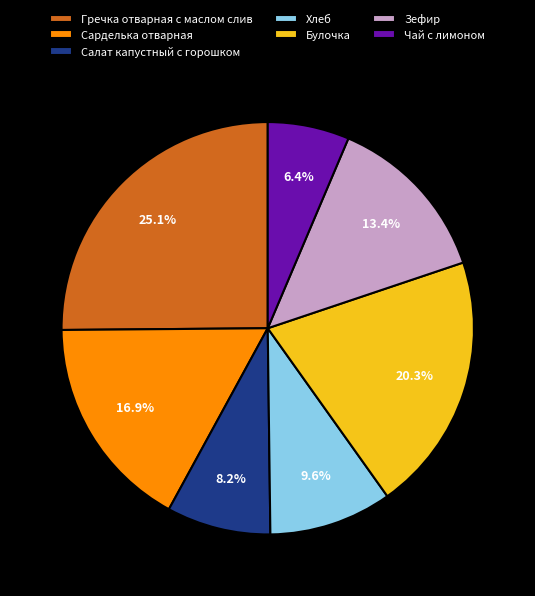

Rank the categories by value from lowest to highest.

Чай с лимоном, Салат капустный с горошком, Хлеб, Зефир, Сарделька отварная, Булочка, Гречка отварная с маслом слив